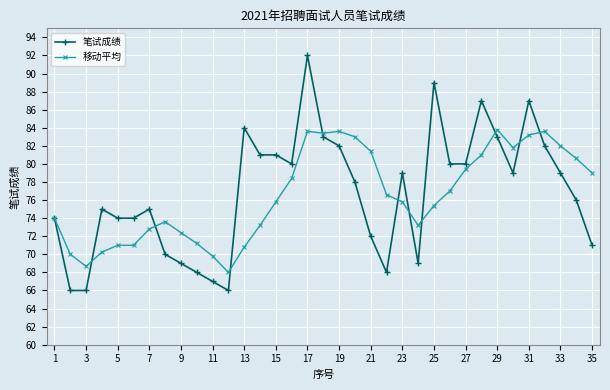

Rank the series by their maximum value, from highest to lowest.

笔试成绩, 移动平均